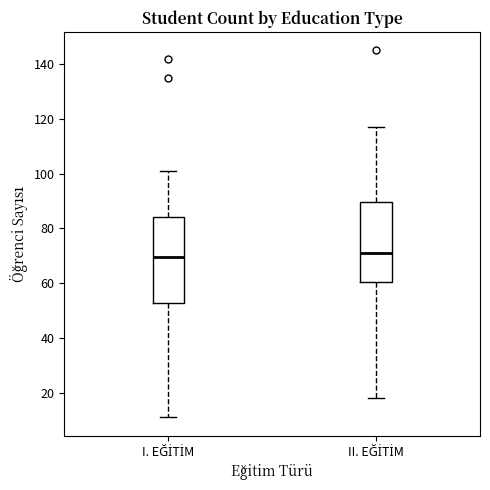

Where is the upper edge of the box for II. EĞİTİM on the y-axis? The values are not printed on the chart, so give them approximately, as read against the axis.

90